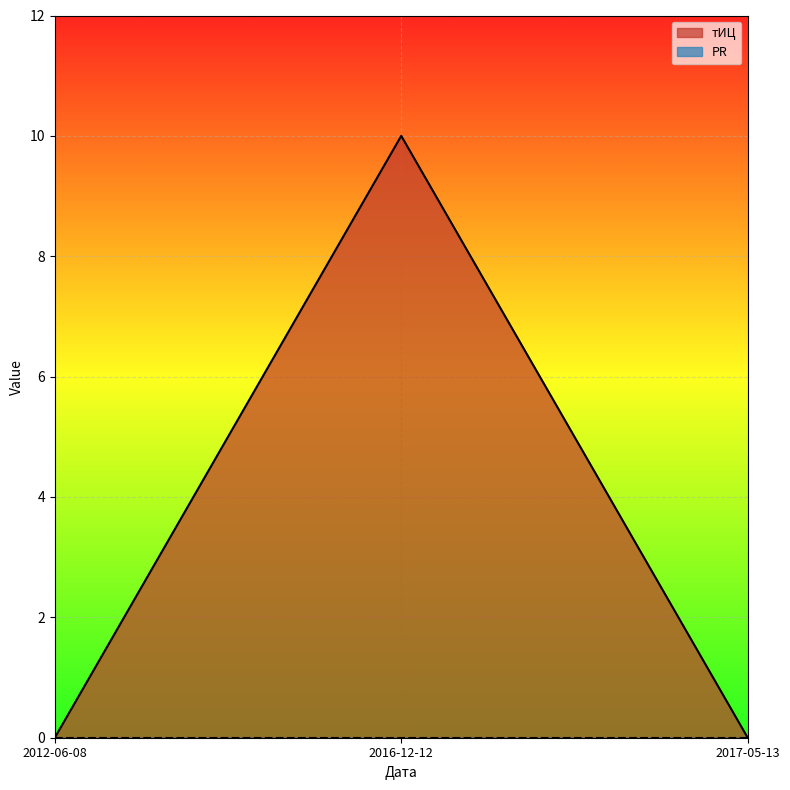

List the labels in order of value, smallest first.

2012-06-08, 2017-05-13, 2016-12-12